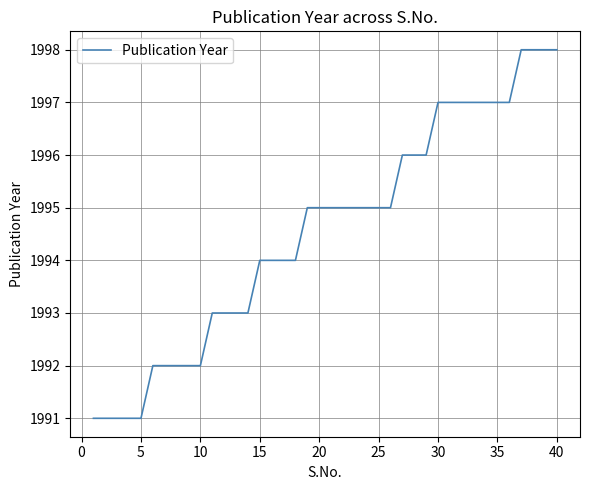

Does the chart display data point markers on the line(s)?

No